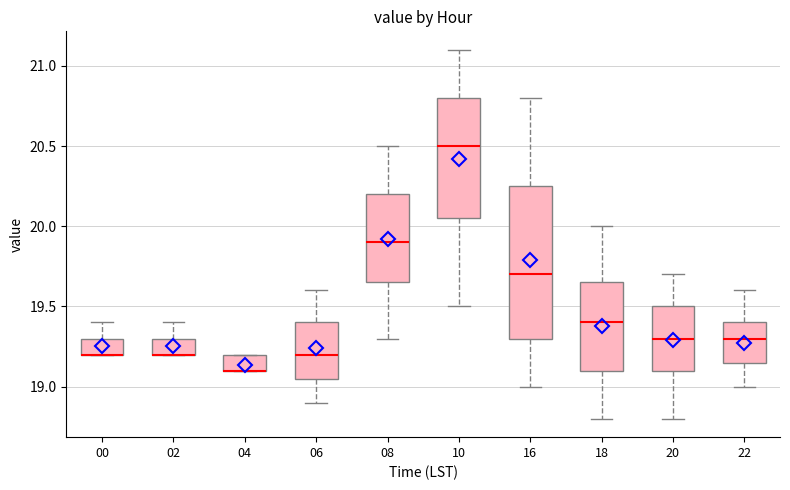

Where is the upper edge of the box at x = 00 on the y-axis? The values are not printed on the chart, so give them approximately, as read against the axis.

19.30